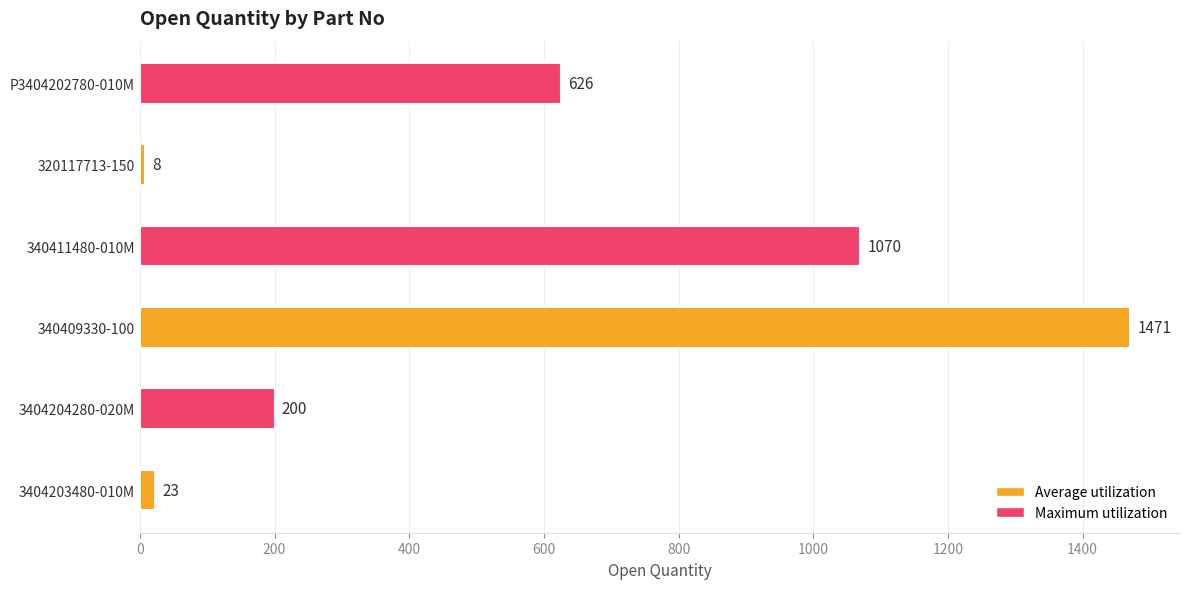

What is the minimum value shown in the chart?

8